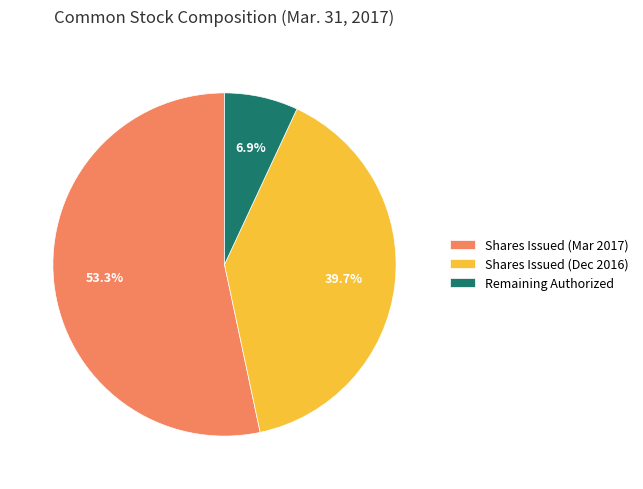

Is the sum of Shares Issued (Mar 2017) and Remaining Authorized greater than half?

Yes